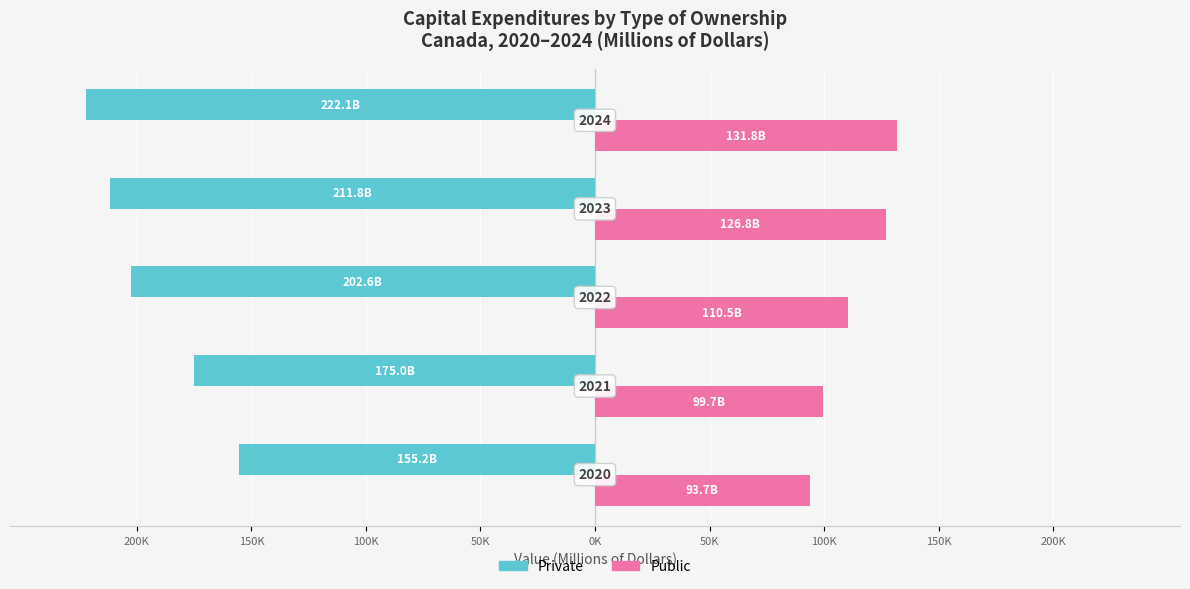

What are all the series names shown in the legend?

Private, Public